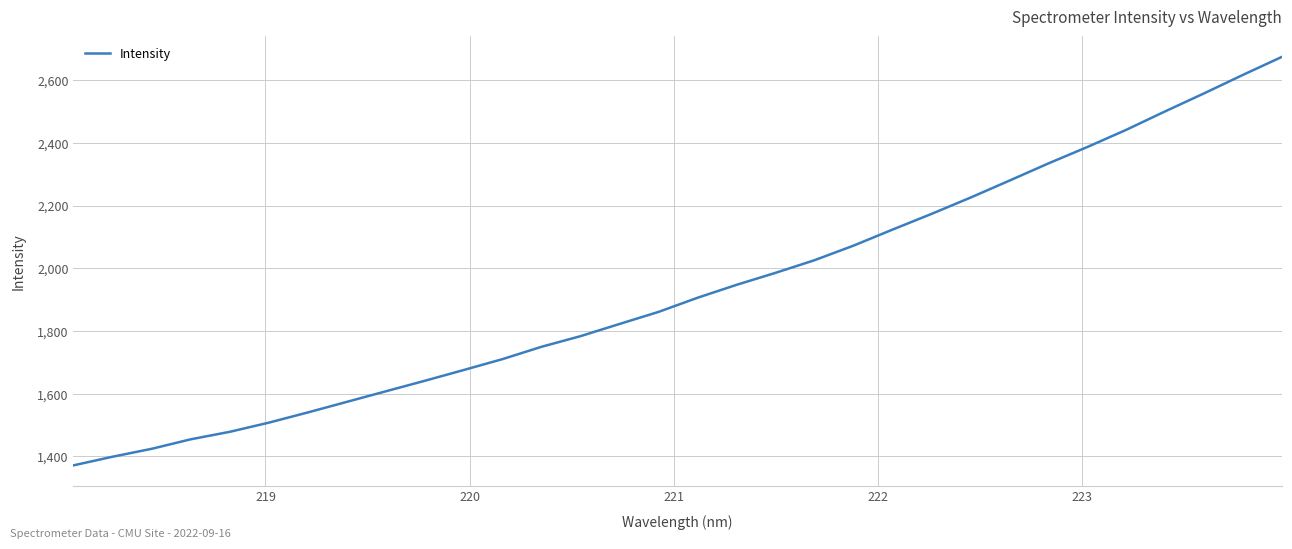

How many series are shown in this chart?

1